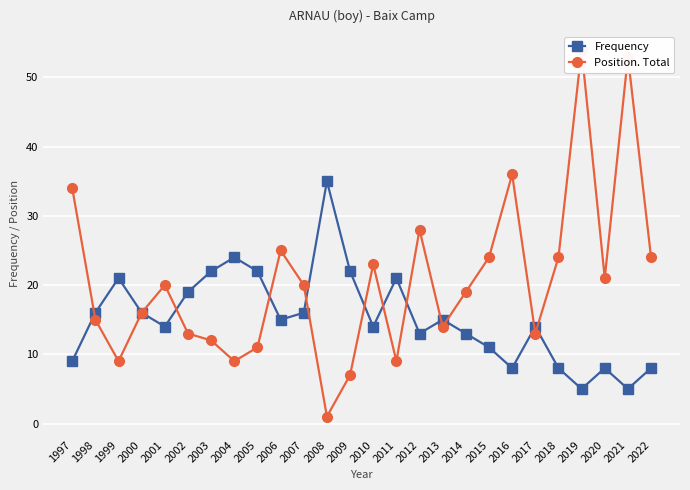

Reading left to right, list all the values displayed in this chart.

Frequency: 1997=9	1998=16	1999=21	2000=16	2001=14	2002=19	2003=22	2004=24	2005=22	2006=15	2007=16	2008=35	2009=22	2010=14	2011=21	2012=13	2013=15	2014=13	2015=11	2016=8	2017=14	2018=8	2019=5	2020=8	2021=5	2022=8
Position. Total: 1997=34	1998=15	1999=9	2000=16	2001=20	2002=13	2003=12	2004=9	2005=11	2006=25	2007=20	2008=1	2009=7	2010=23	2011=9	2012=28	2013=14	2014=19	2015=24	2016=36	2017=13	2018=24	2019=54	2020=21	2021=53	2022=24